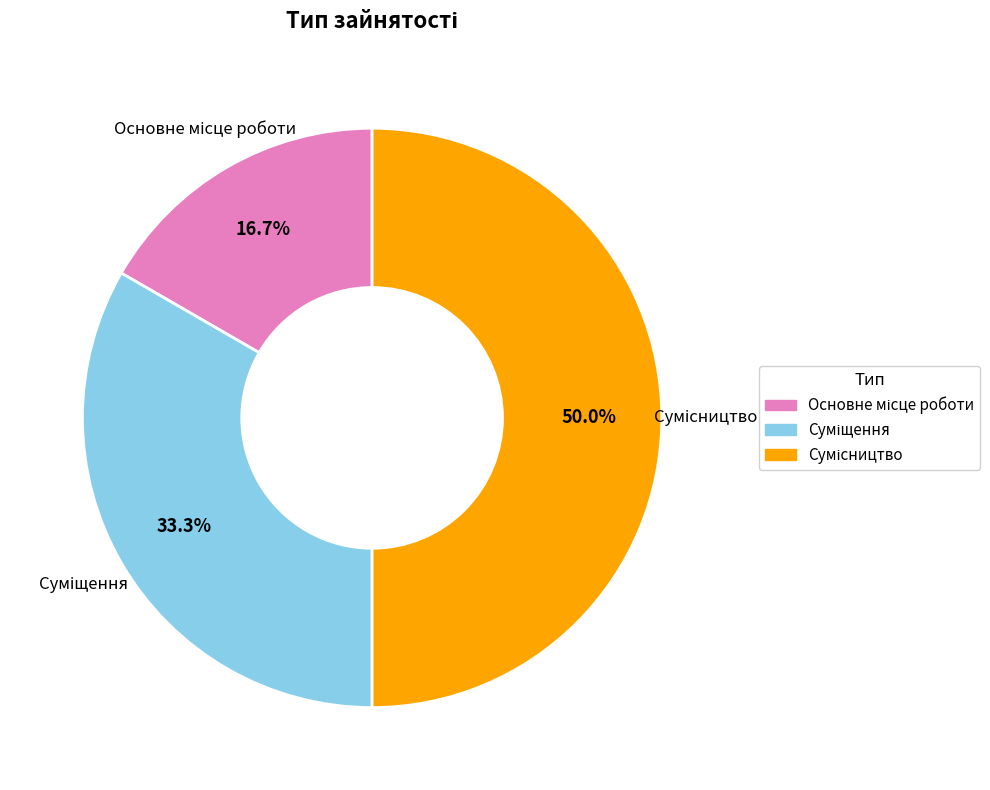

How many segments does this pie chart have?

3